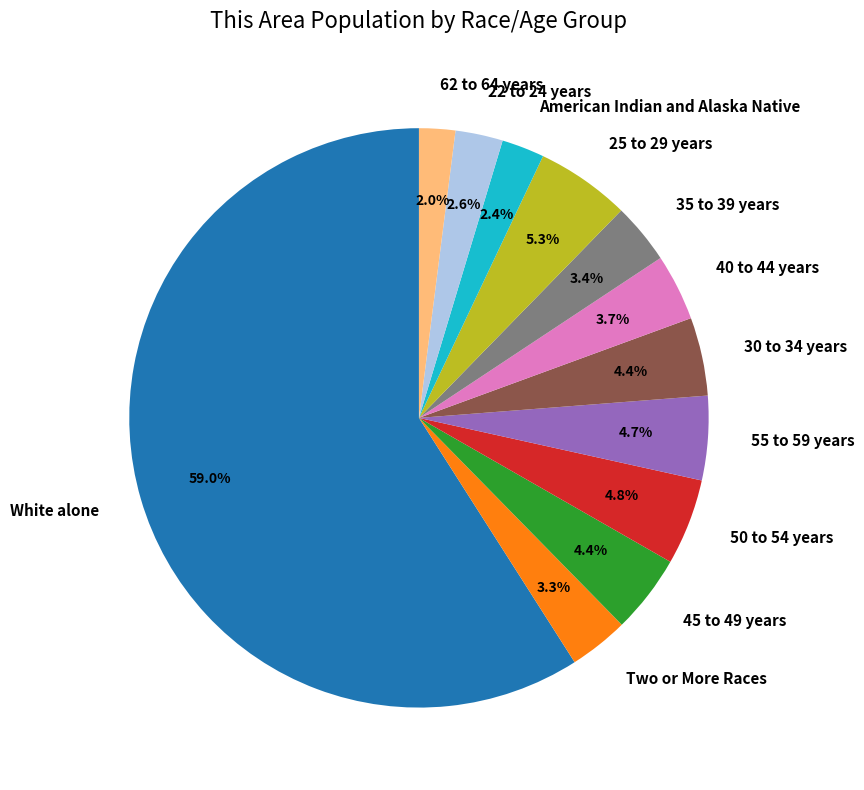

To the nearest percent, what is the average slice percentage?

8%